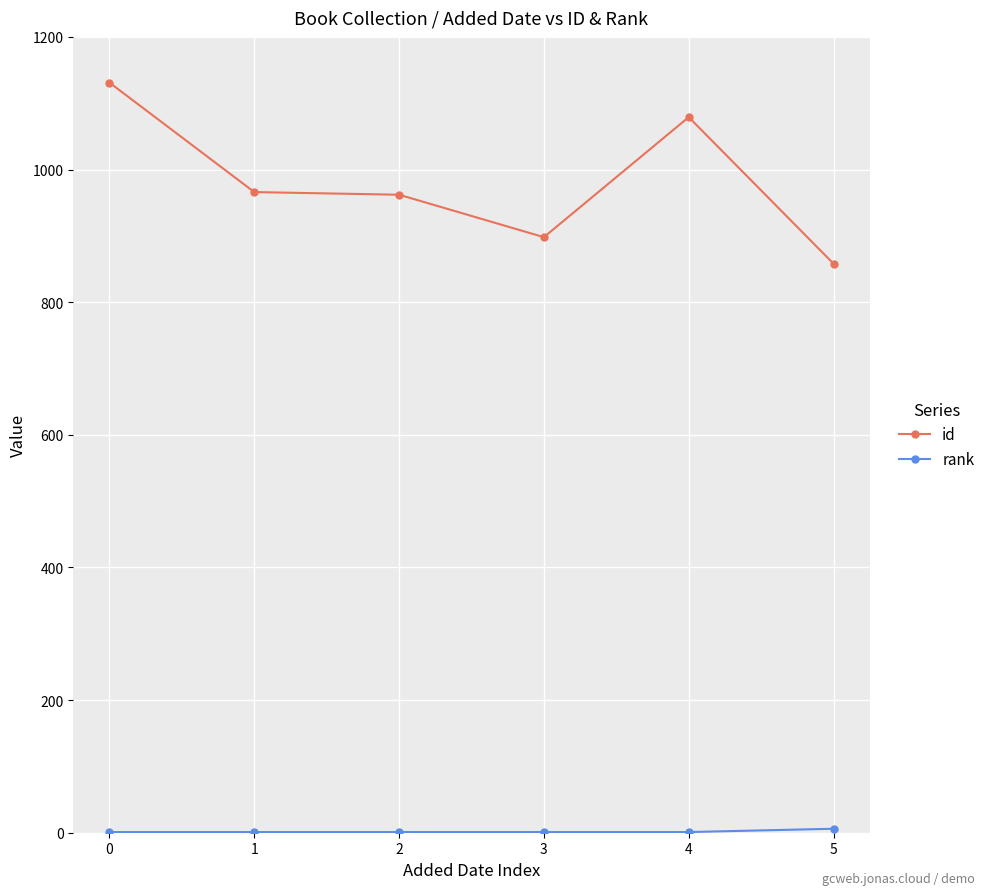

Which series has the widest spread of values?

id